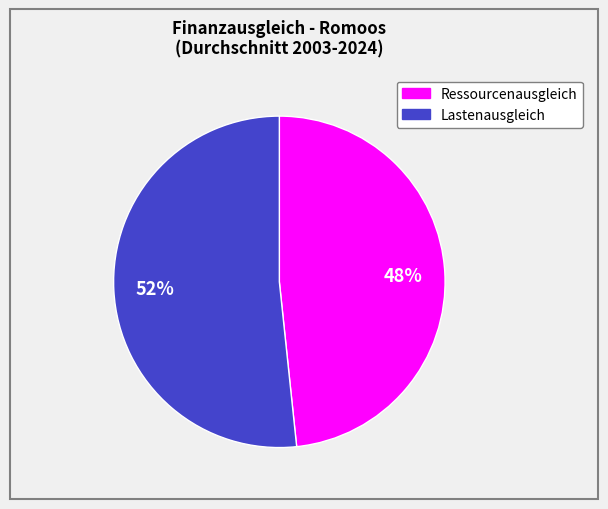

To the nearest percent, what is the combined percentage of Ressourcenausgleich and Lastenausgleich?

100%